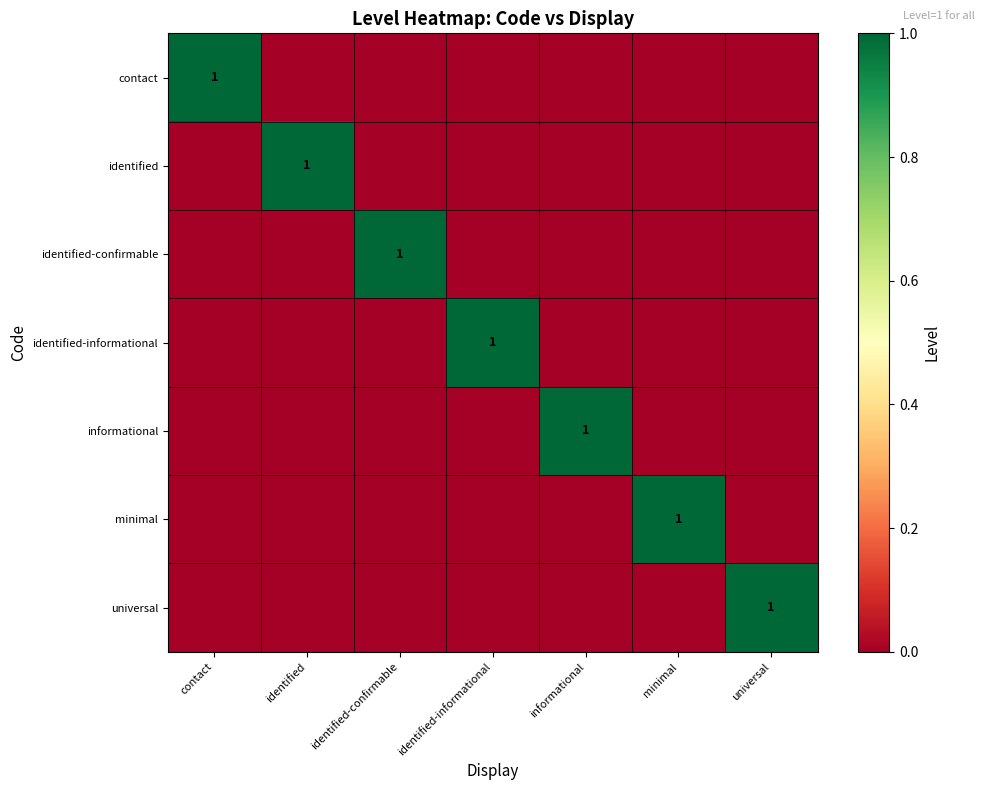

The identified series shows 0 at identified. True or false?

False